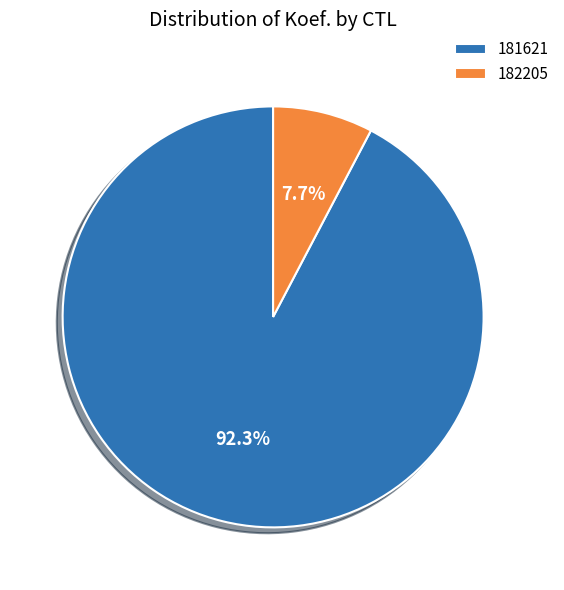

How many segments does this pie chart have?

2